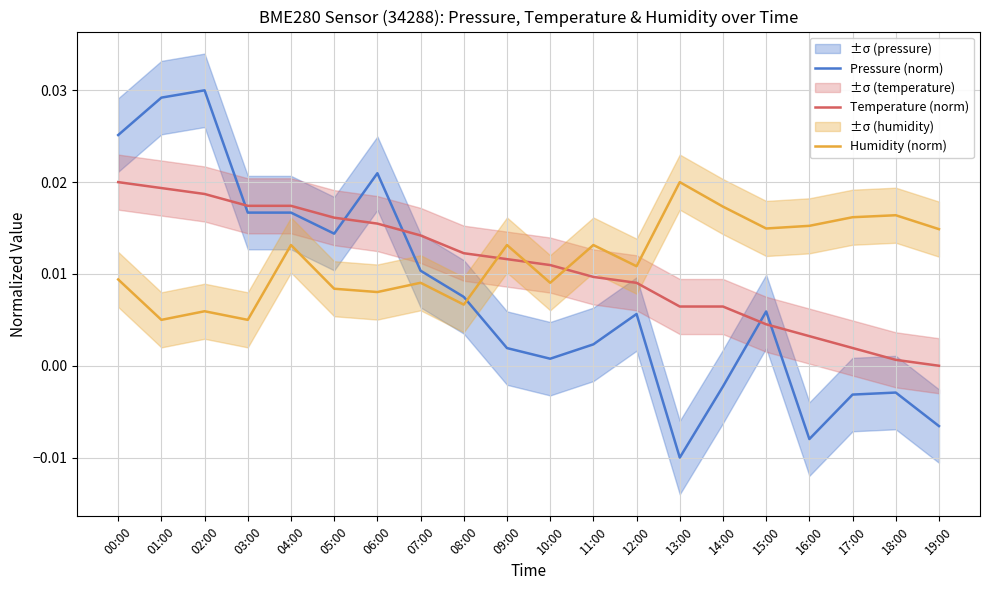

List the labels in order of Humidity (norm) value, largest first.

13:00, 14:00, 18:00, 17:00, 16:00, 15:00, 19:00, 04:00, 09:00, 11:00, 12:00, 00:00, 07:00, 10:00, 05:00, 06:00, 08:00, 02:00, 01:00, 03:00